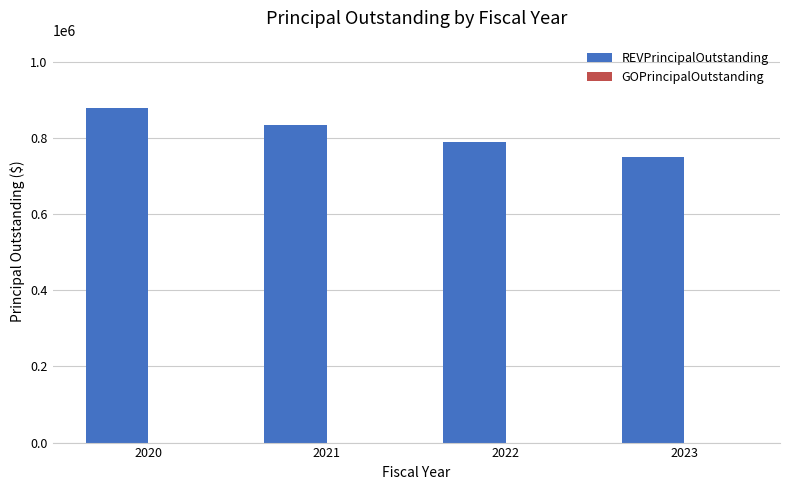

How many categories are shown in the chart?

4